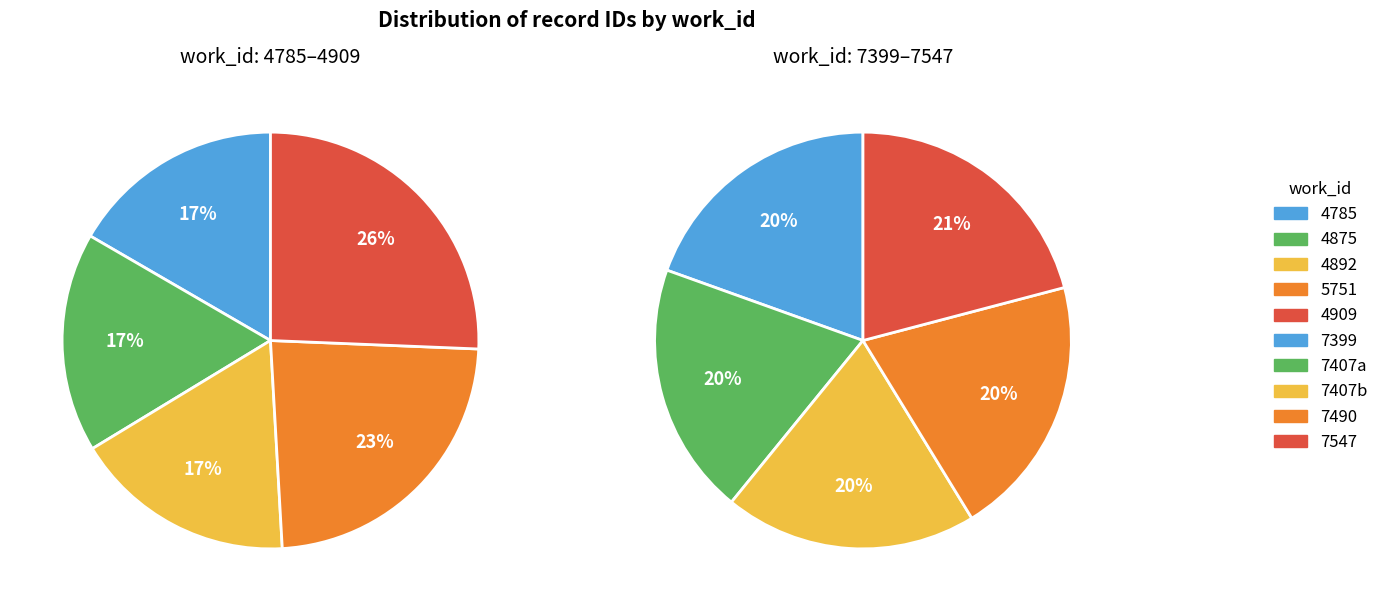

Which category has the smallest portion of the pie?

4785